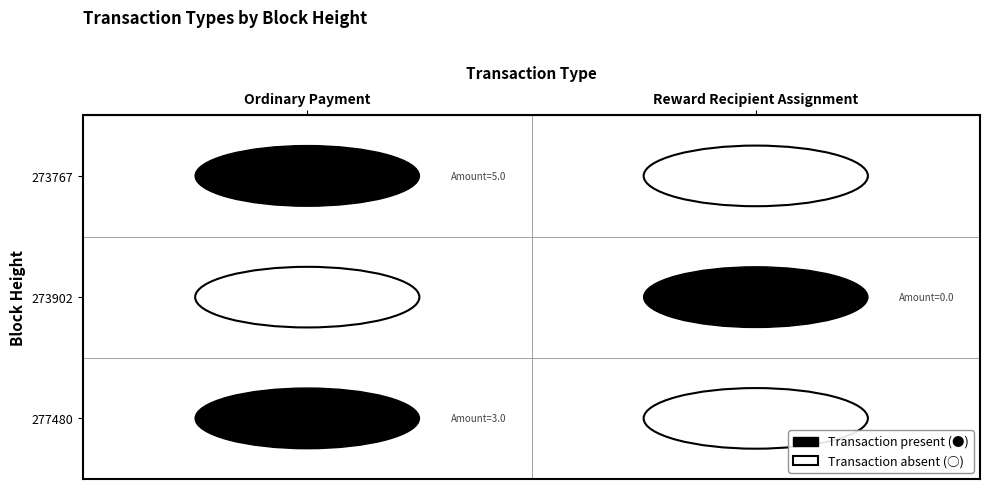

Is it true that 273767 equals 0 at 1?

True